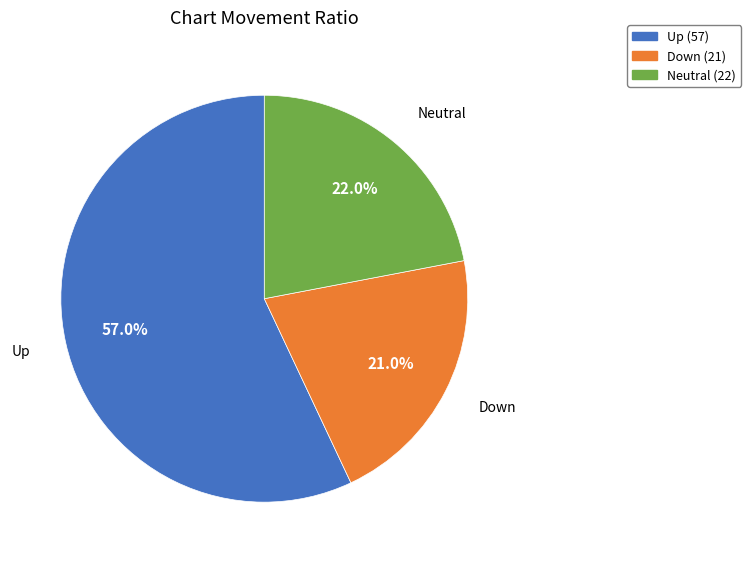

Is there a majority slice in this chart?

Yes